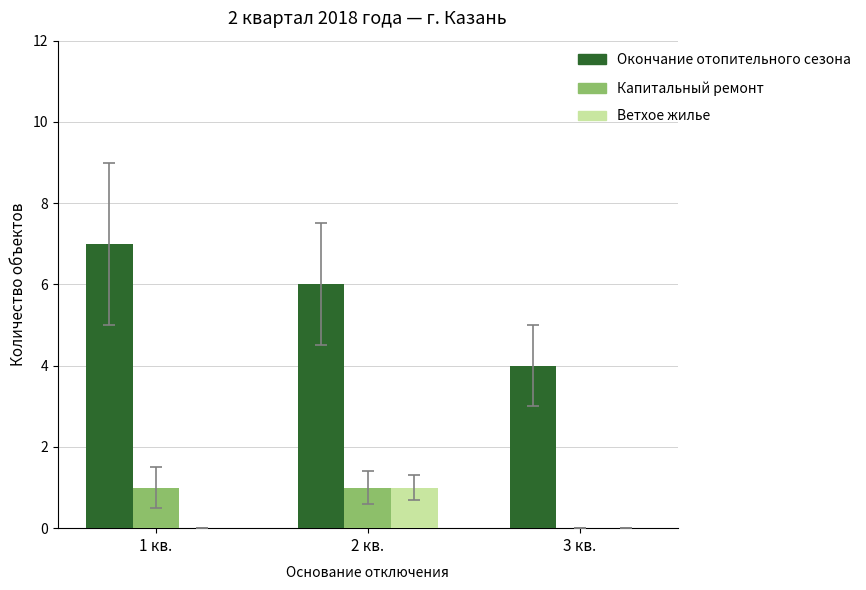

Which category has the highest value in the Ветхое жилье series?

2 кв.